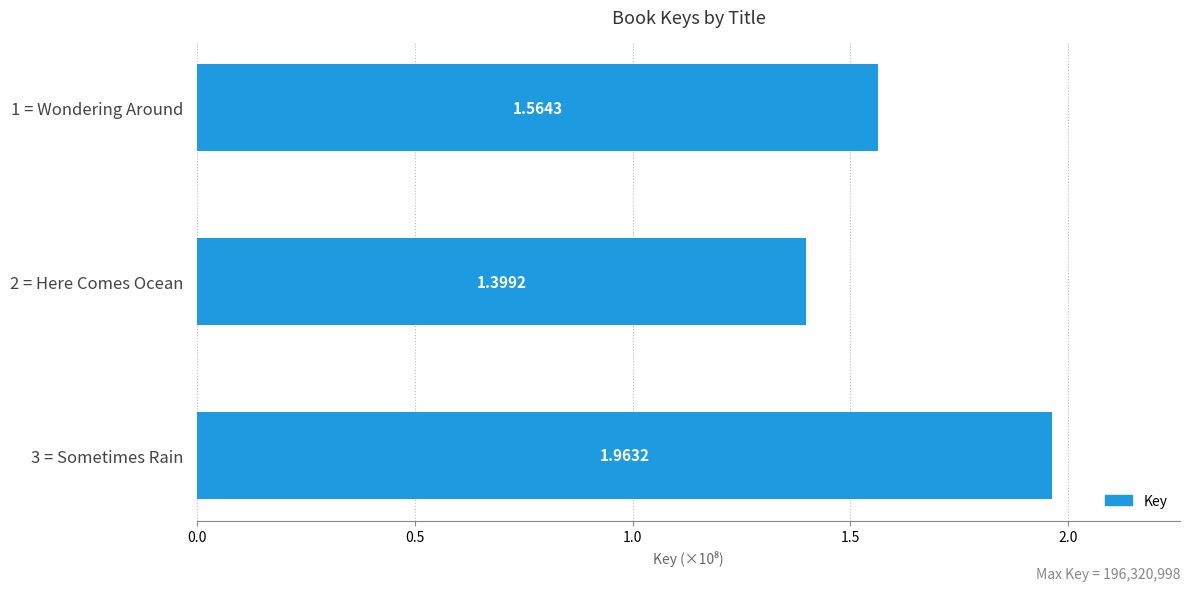

Rank the categories by value from highest to lowest.

3 = Sometimes Rain, 1 = Wondering Around, 2 = Here Comes Ocean